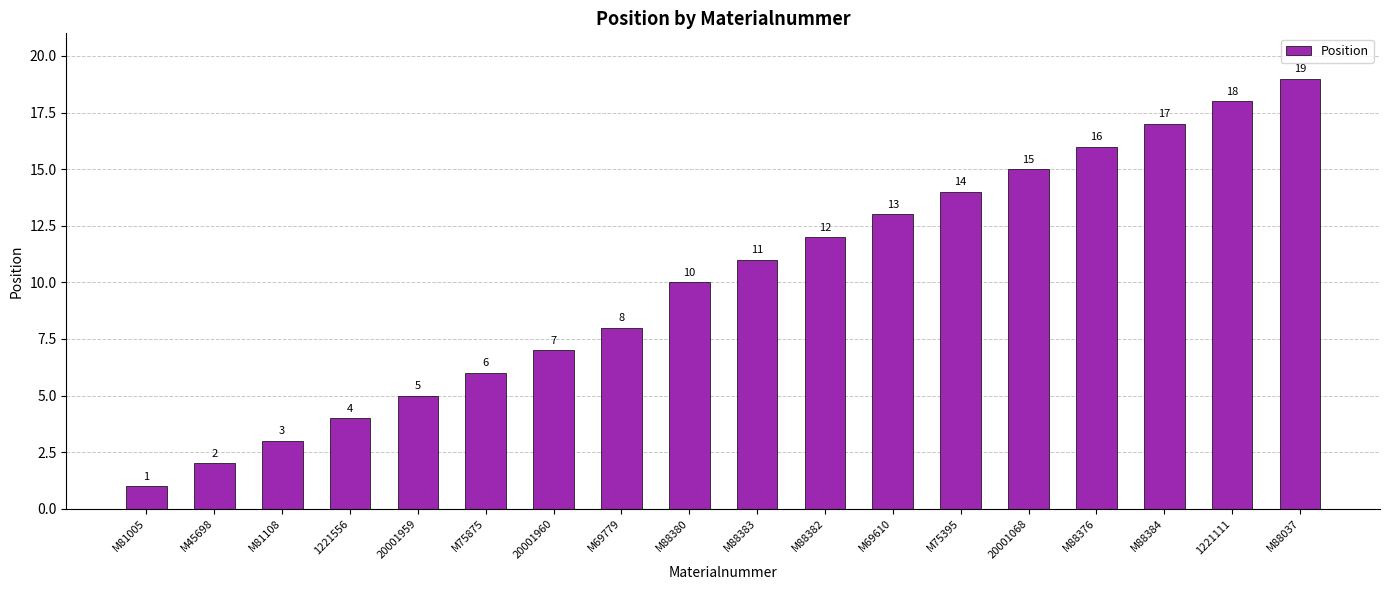

What value does the data have at M88384, to the nearest 5?

15